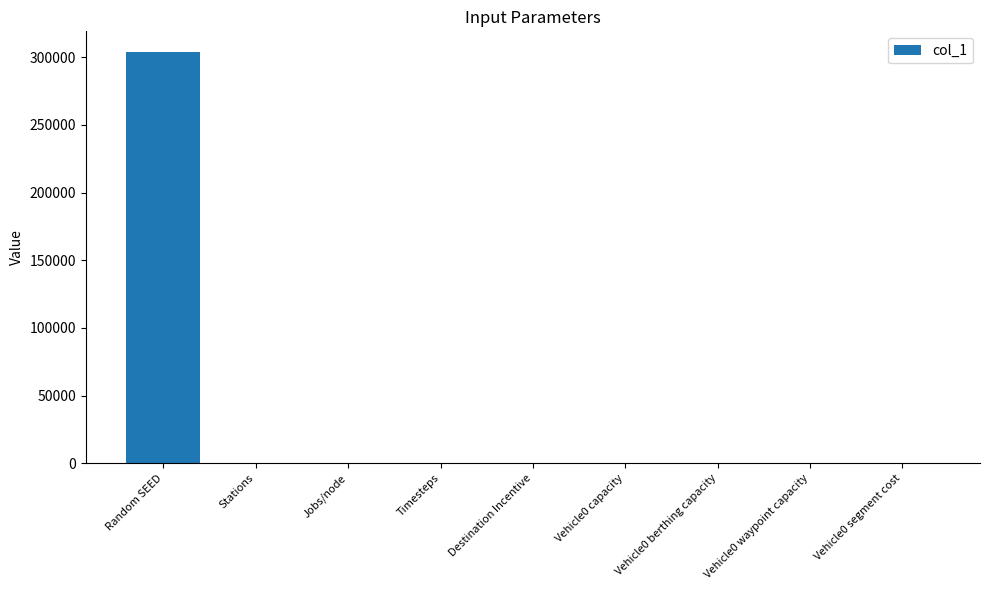

At which label does the data first exceed 7?

Random SEED